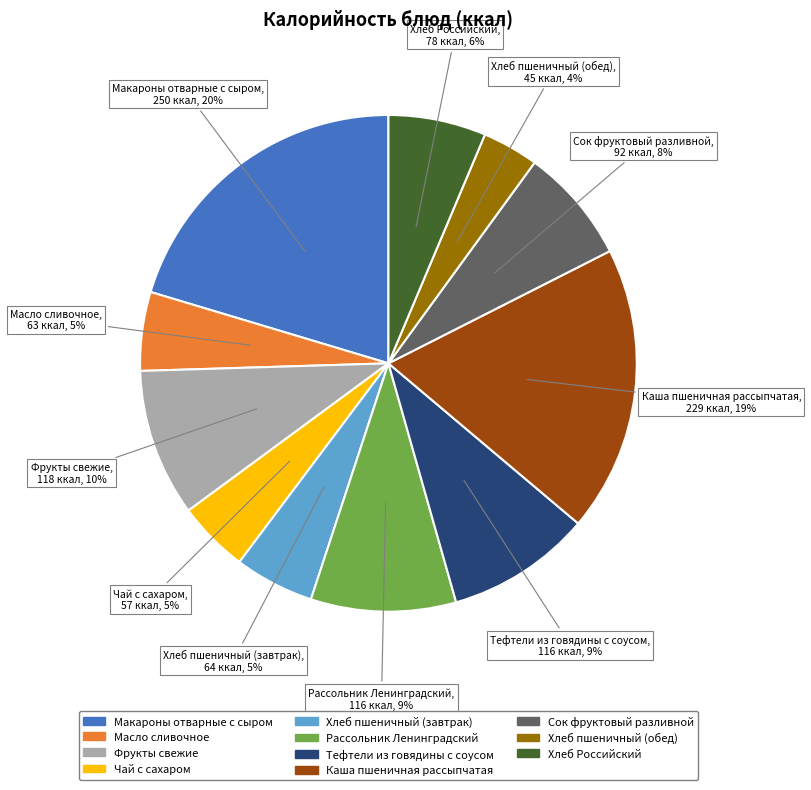

How many segments does this pie chart have?

11